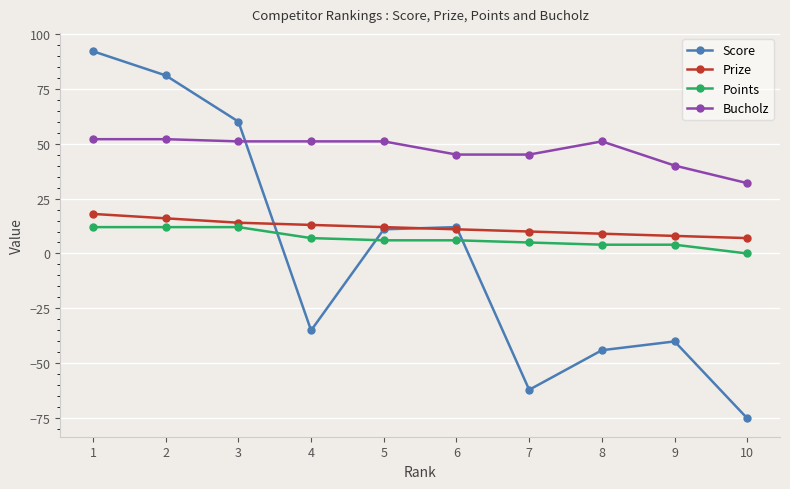

Which series has the largest total across all categories?

Bucholz